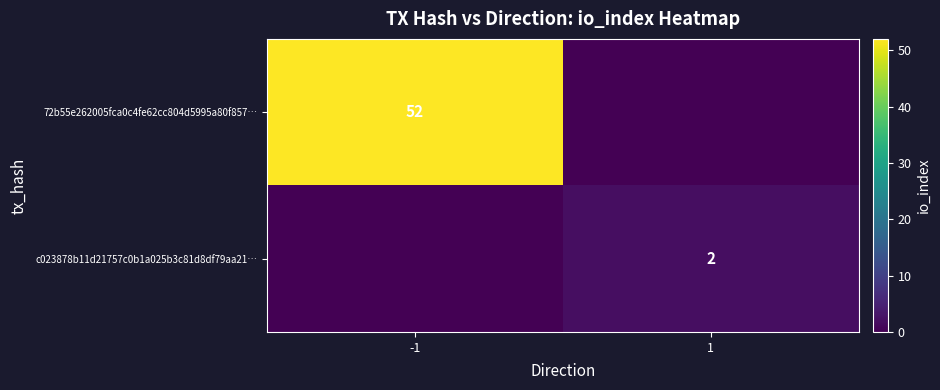

What is the total value across all series at 1?

2